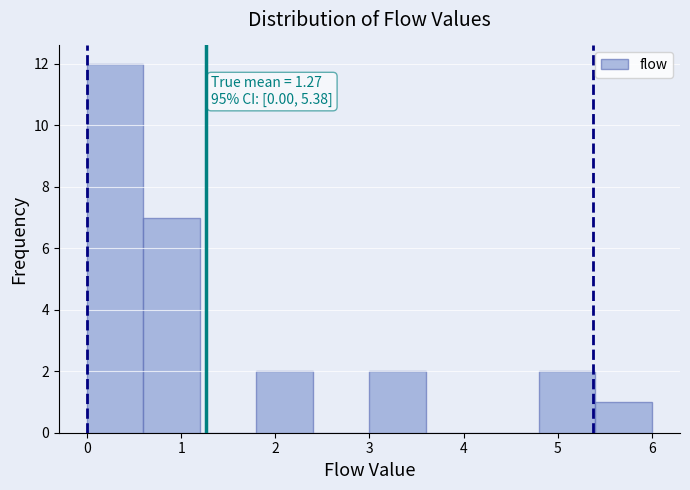

Which range on the x-axis has the tallest bar?

0.0 to 0.6